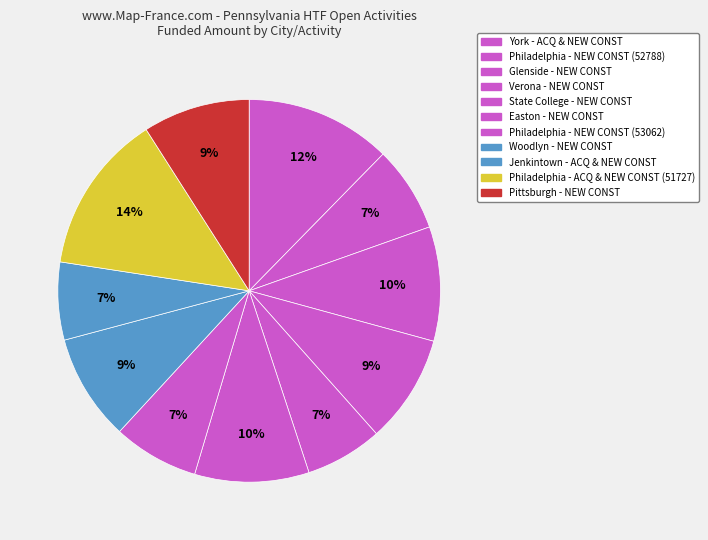

Which slice is the largest?

Philadelphia (51727)